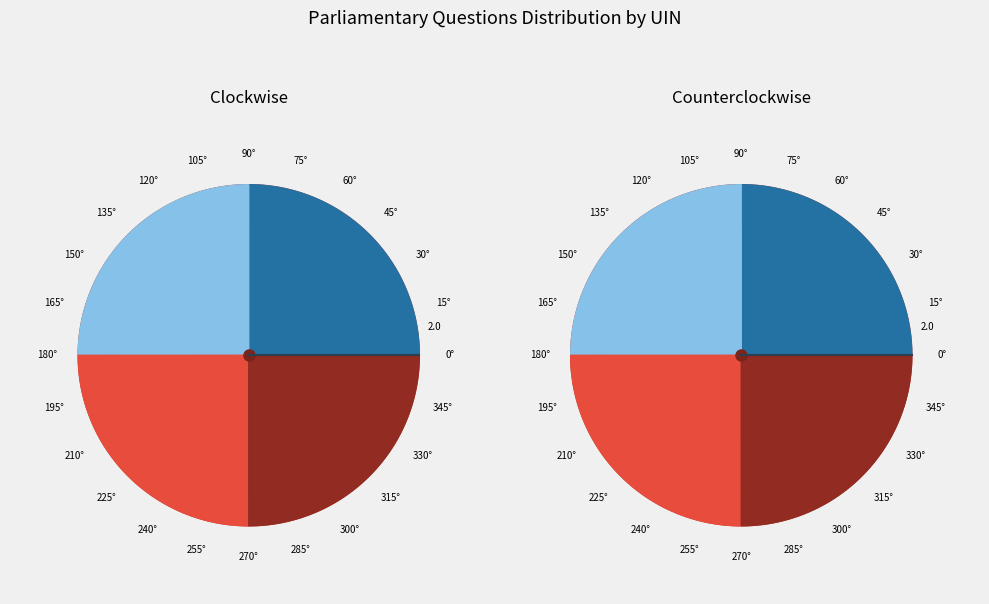

What is the total percentage of 220184 and 220237?

50.0%